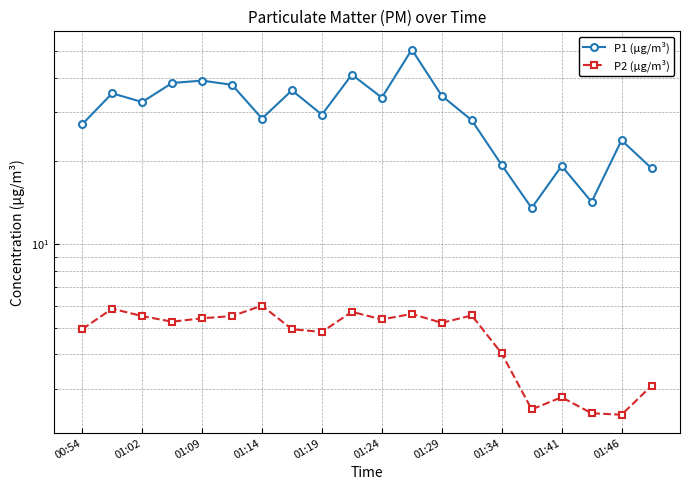

The value of P1 (µg/m³) at 17 is 14.2. True or false?

True